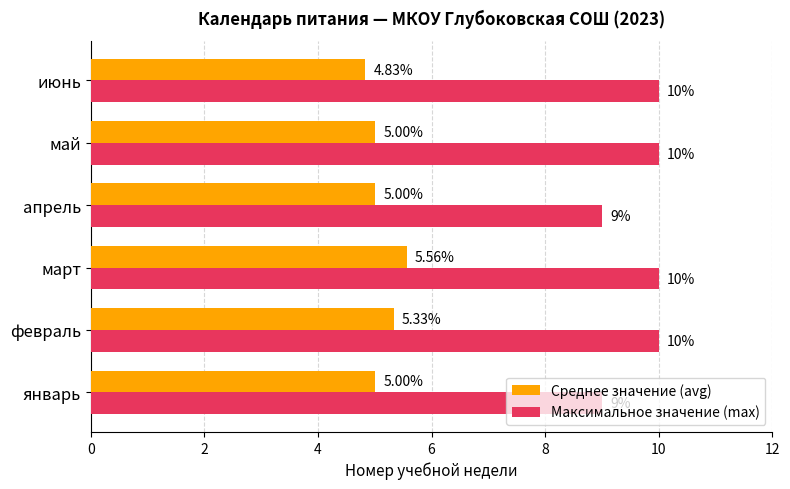

What is the greatest value displayed?

10.0